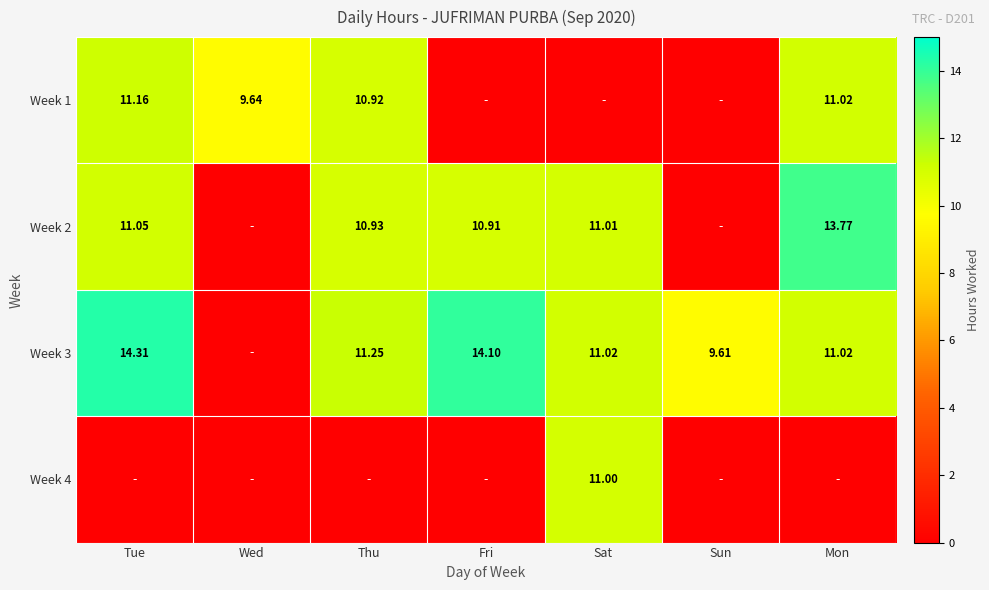

What is the total value across all series at Thu?

33.1